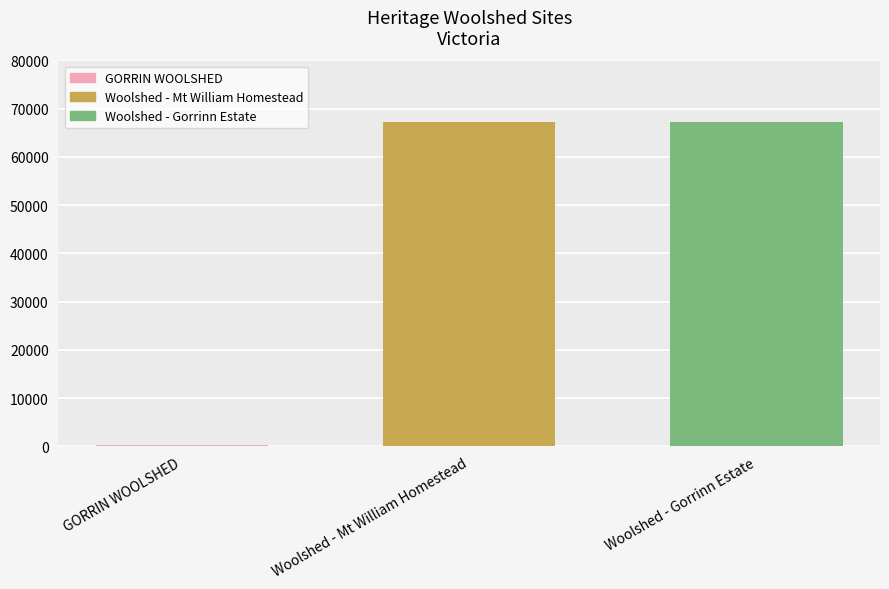

What is the minimum value shown in the chart?

337